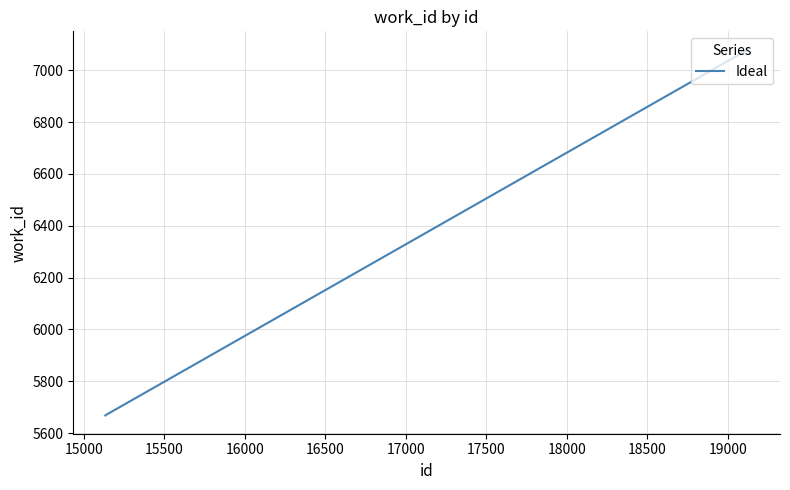

Count the number of categories in the chart.

3